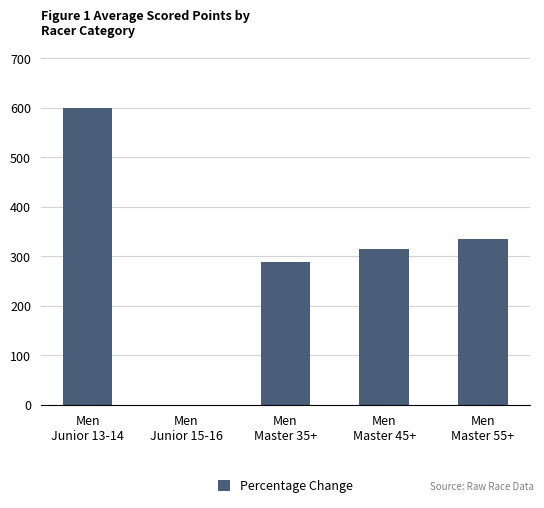

Where does the data first go above 315?

Men
Junior 13-14